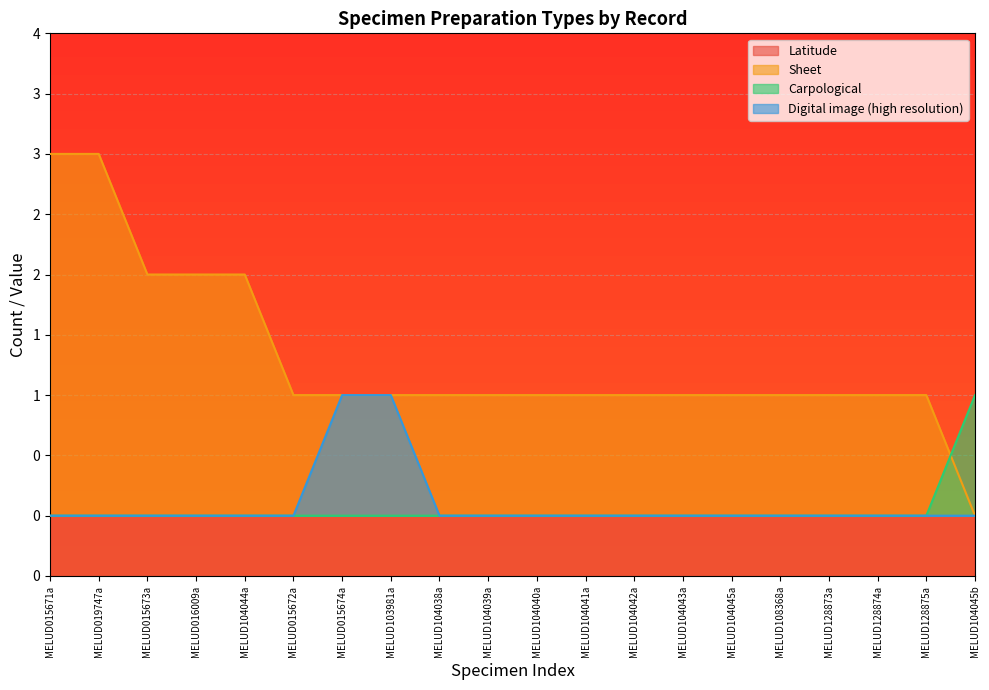

What is the average value of the Digital image (high resolution) series?

0.1